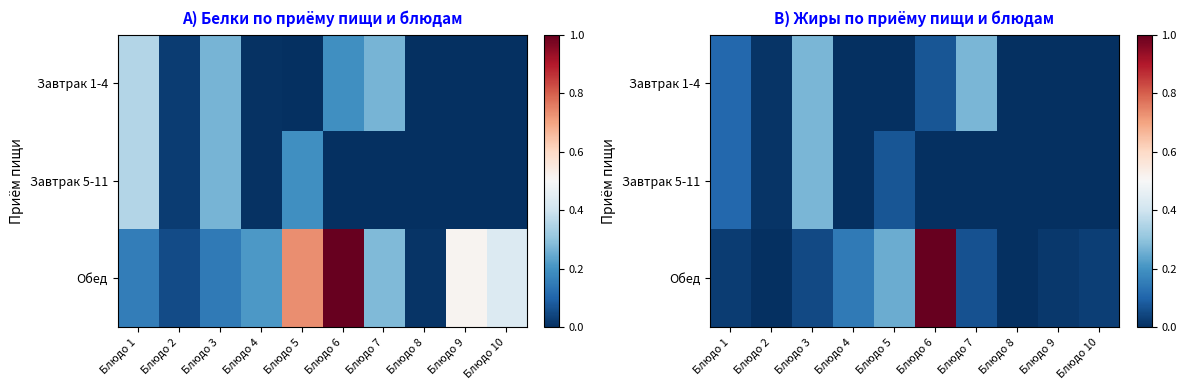

The value of Завтрак 5-11 at Блюдо 2 is 0.0. True or false?

True